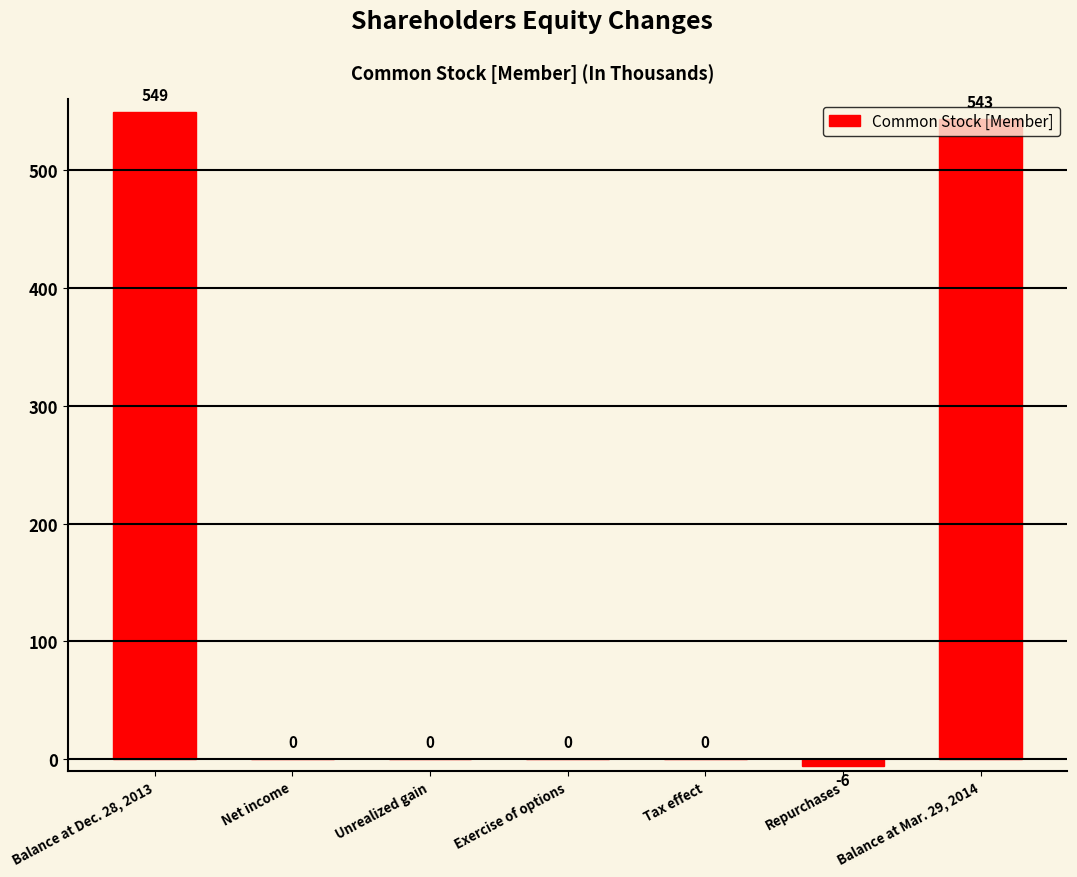

What is the change in value from Exercise of options to Repurchases?

-6